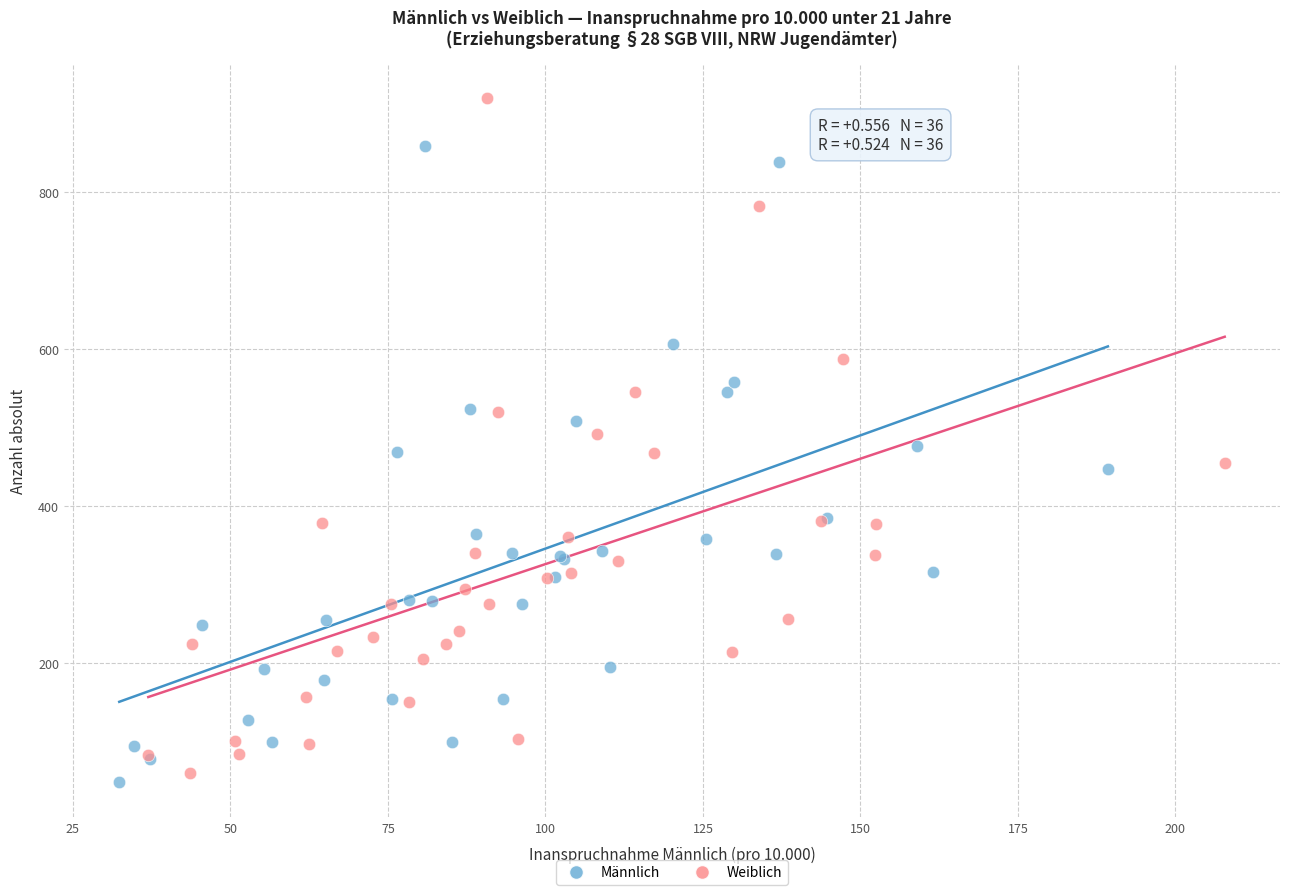

Which series has the widest spread of Y values?

Weiblich